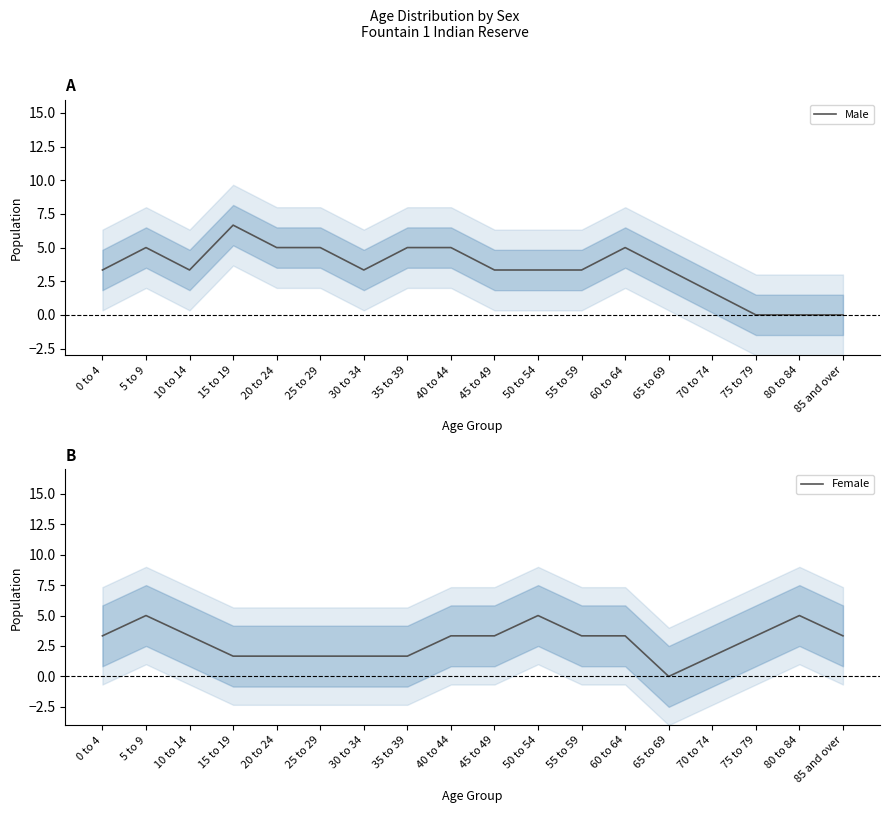

What are all the series names shown in the legend?

Male, Female